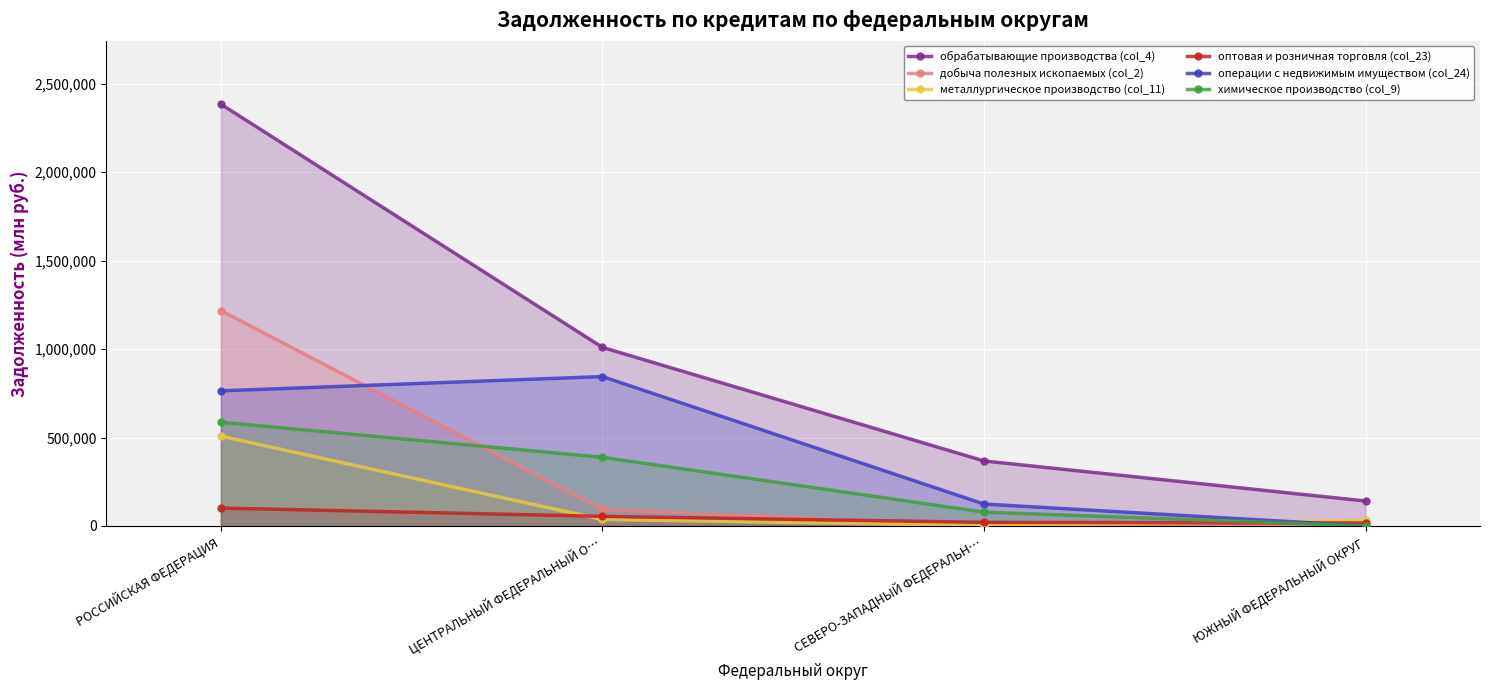

What is the spread (max minus min) of values at ЮЖНЫЙ ФЕДЕРАЛЬНЫЙ ОКРУГ?

141095